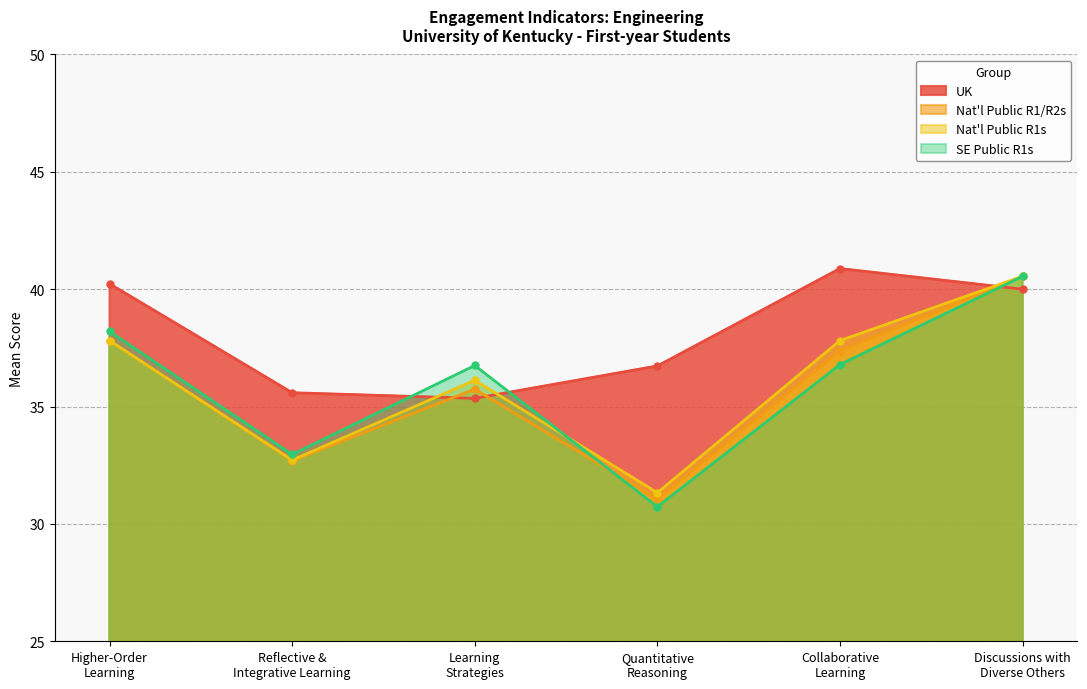

Rank the series at Higher-Order
Learning from highest to lowest value.

UK, SE Public R1s, Nat'l Public R1/R2s, Nat'l Public R1s